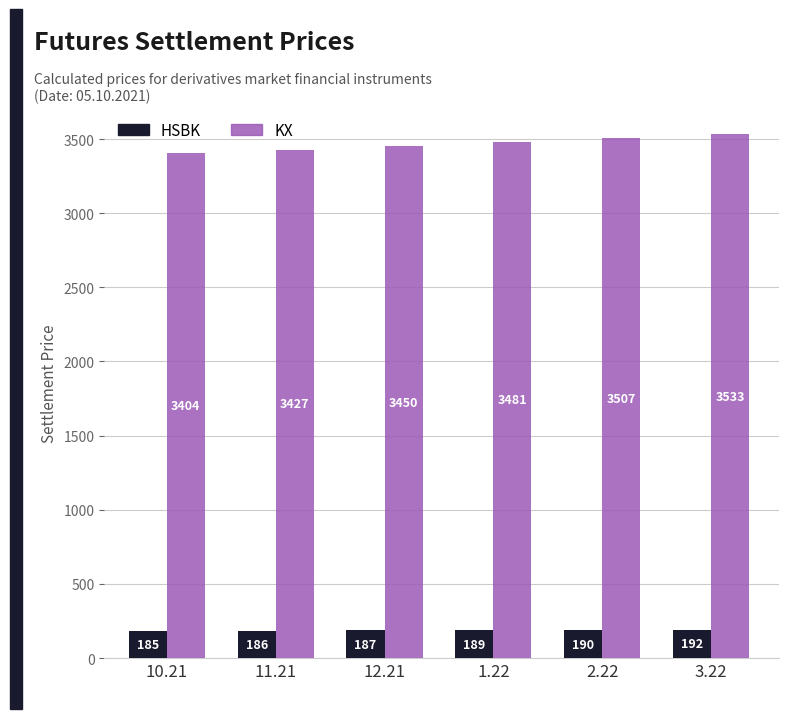

The value of KX at 11.21 is 1283.7. True or false?

False